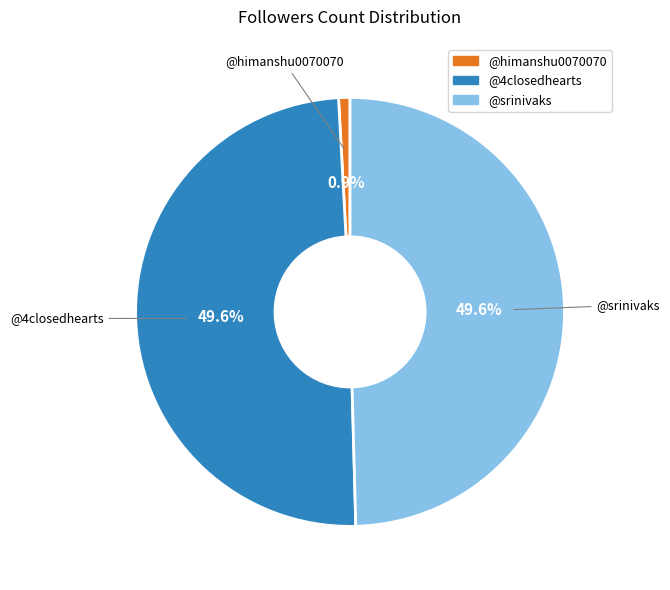

Do @4closedhearts and @srinivaks together represent more than half of the pie?

Yes